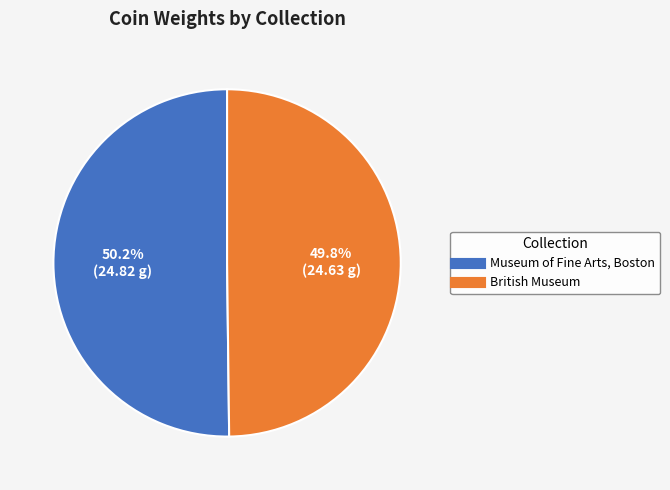

Combined, what portion of the pie is Museum of Fine Arts, Boston and British Museum?

100.0%